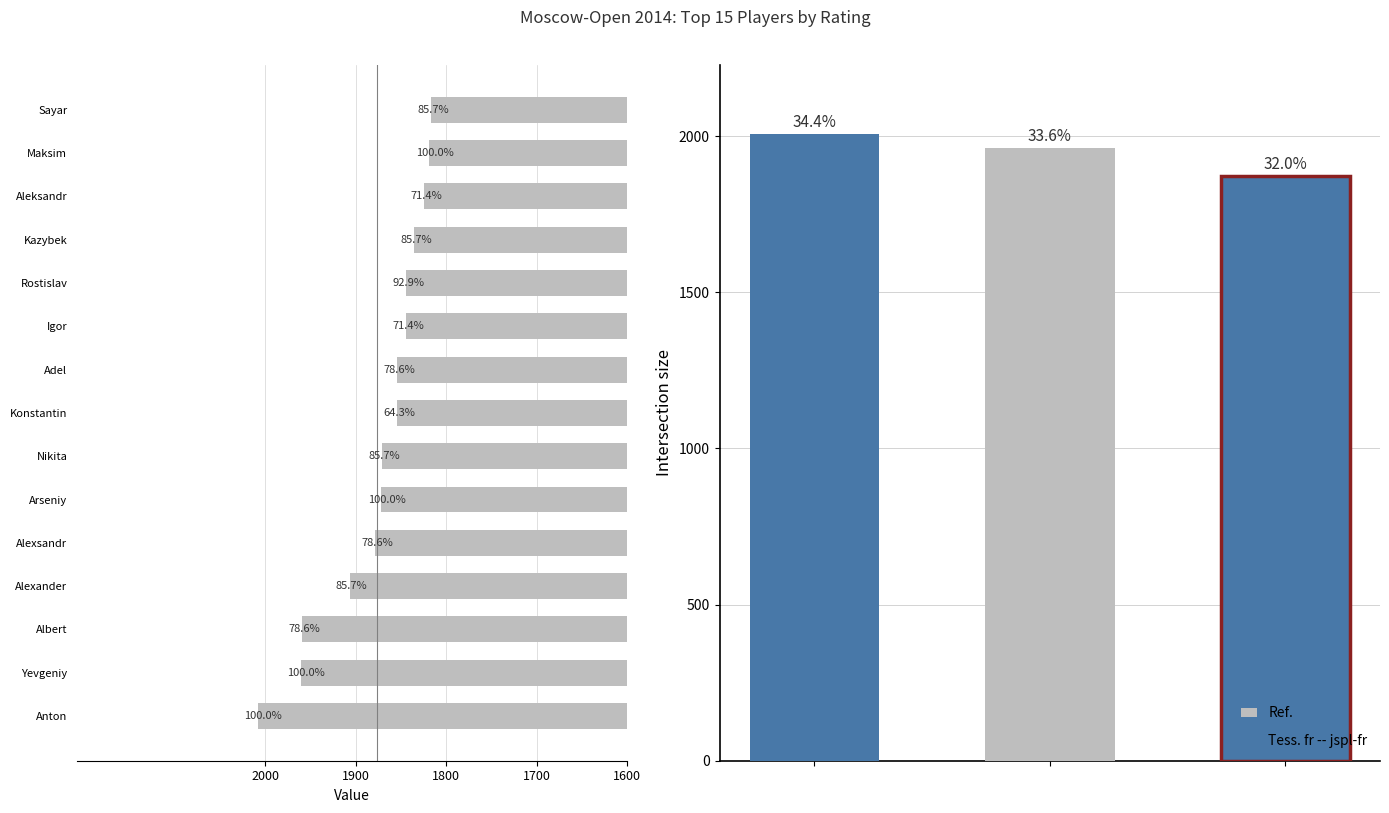

Count the number of data series in this chart.

1